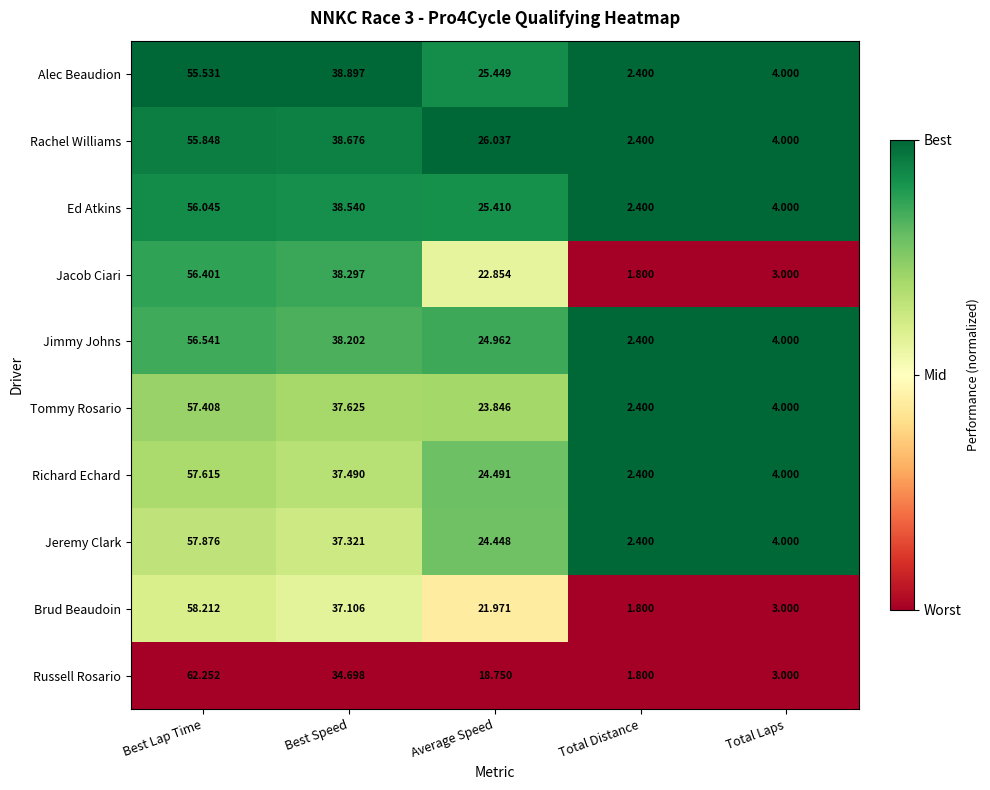

At Best Speed, list the series in order from smallest to largest.

Russell Rosario, Brud Beaudoin, Jeremy Clark, Richard Echard, Tommy Rosario, Jimmy Johns, Jacob Ciari, Ed Atkins, Rachel Williams, Alec Beaudion